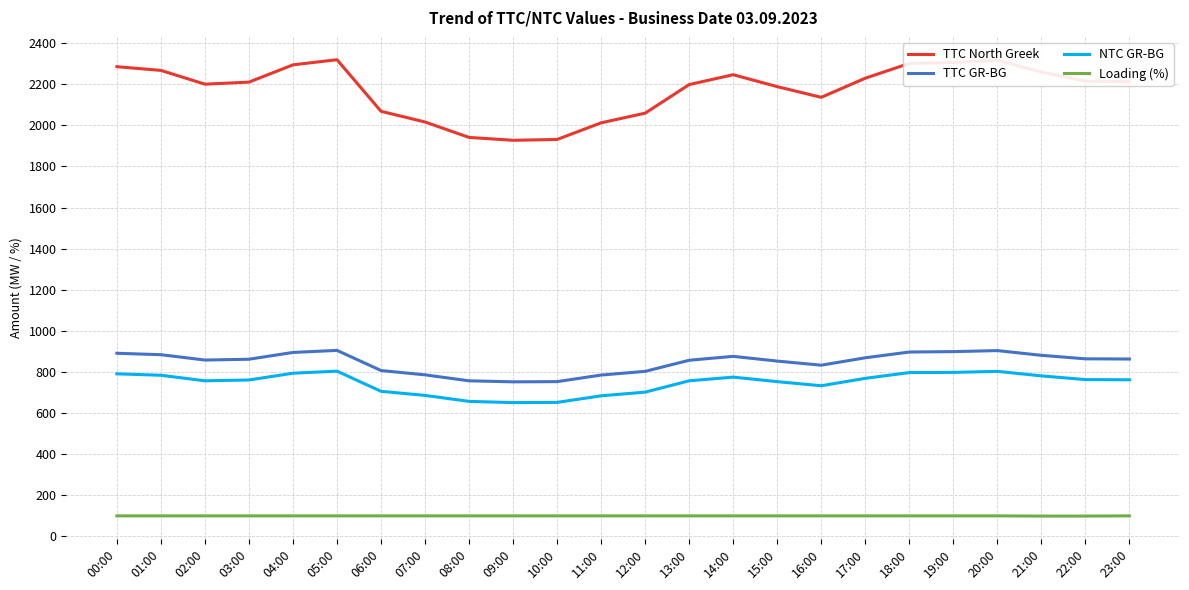

Rank the series at 22:00 from lowest to highest value.

Loading (%), NTC GR-BG, TTC GR-BG, TTC North Greek